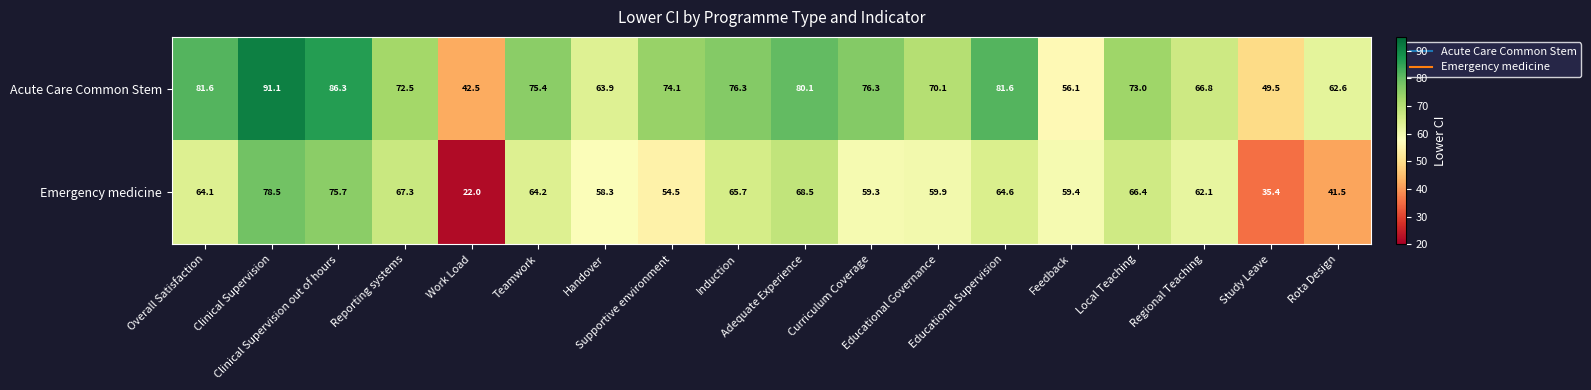

Which series changed the most between Work Load and Teamwork?

Emergency medicine